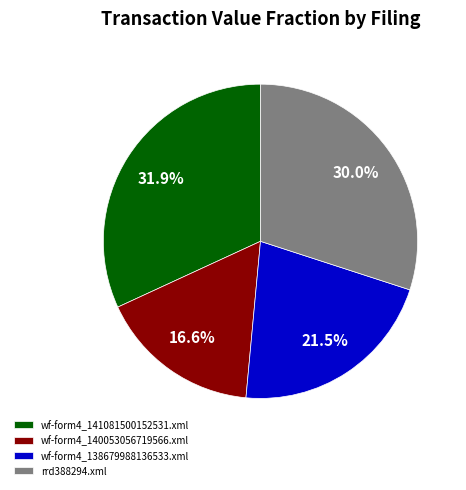

Which slice is the smallest?

wf-form4_140053056719566.xml